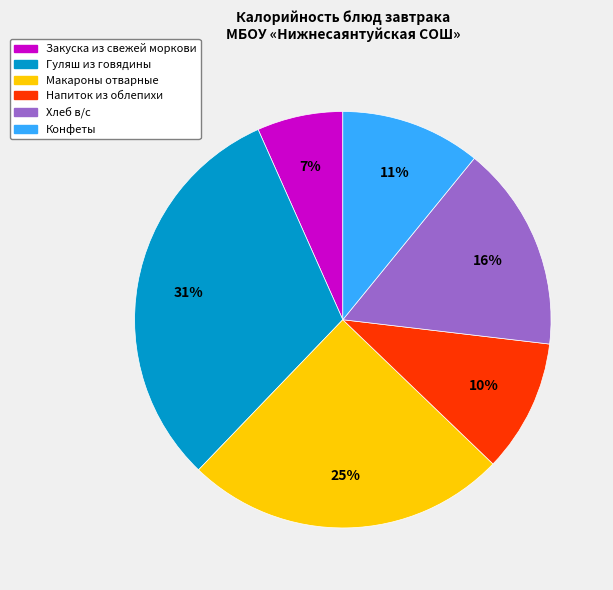

To the nearest percent, what percentage of the pie is Конфеты?

11%